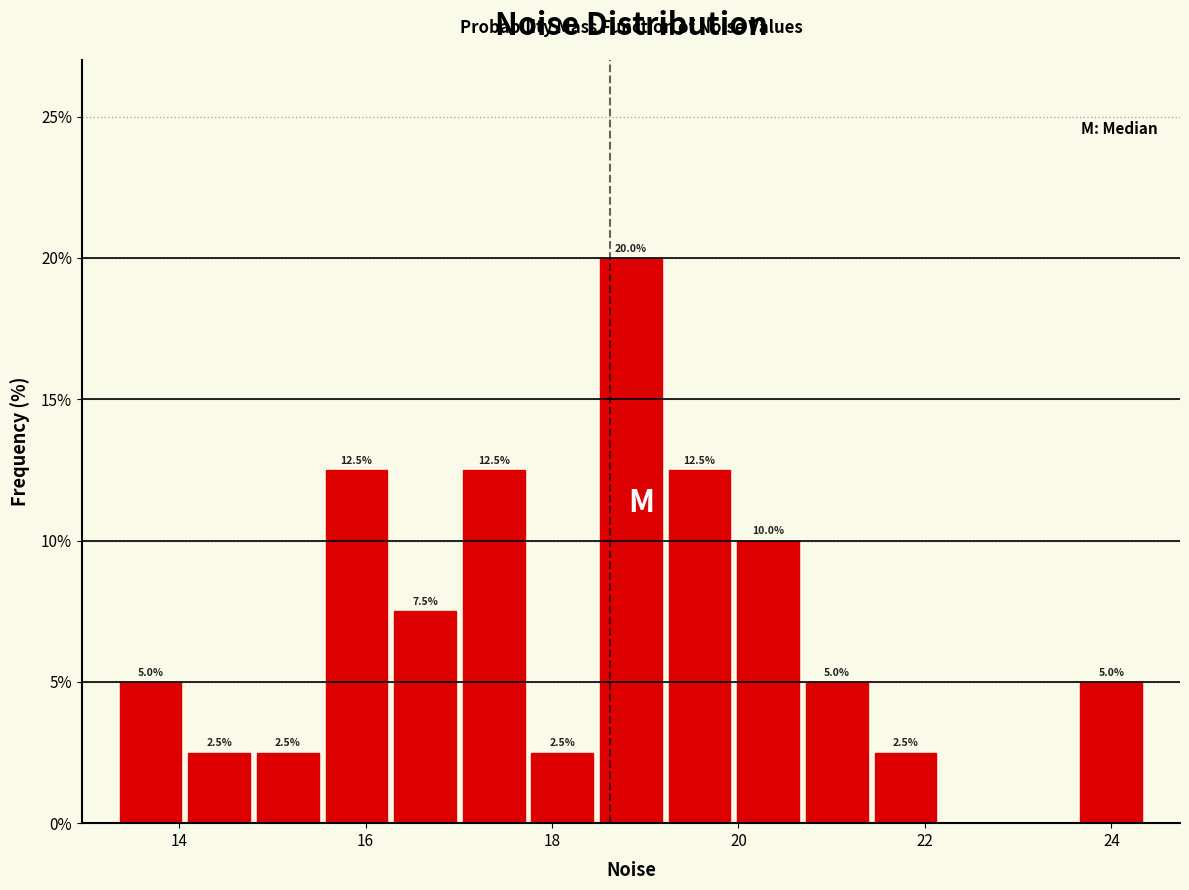

Around what value on the x-axis is the tallest bar? Give the approximate position of its centre, as read against the axis.

18.8